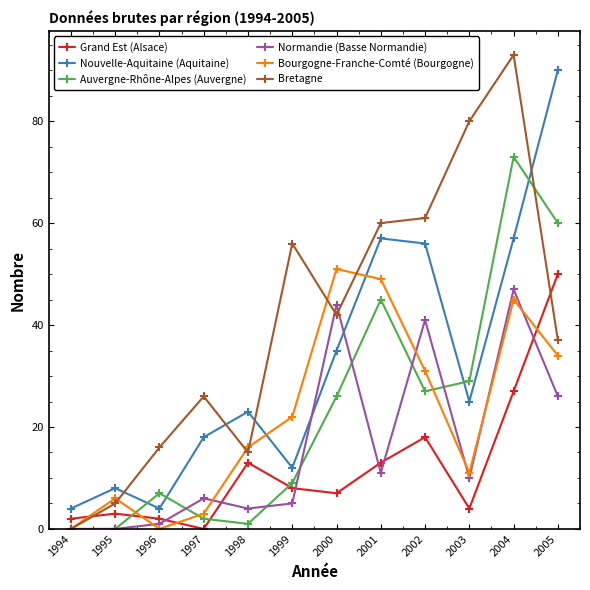

What is the difference between the maximum and minimum values in the Nouvelle-Aquitaine (Aquitaine) series?

86